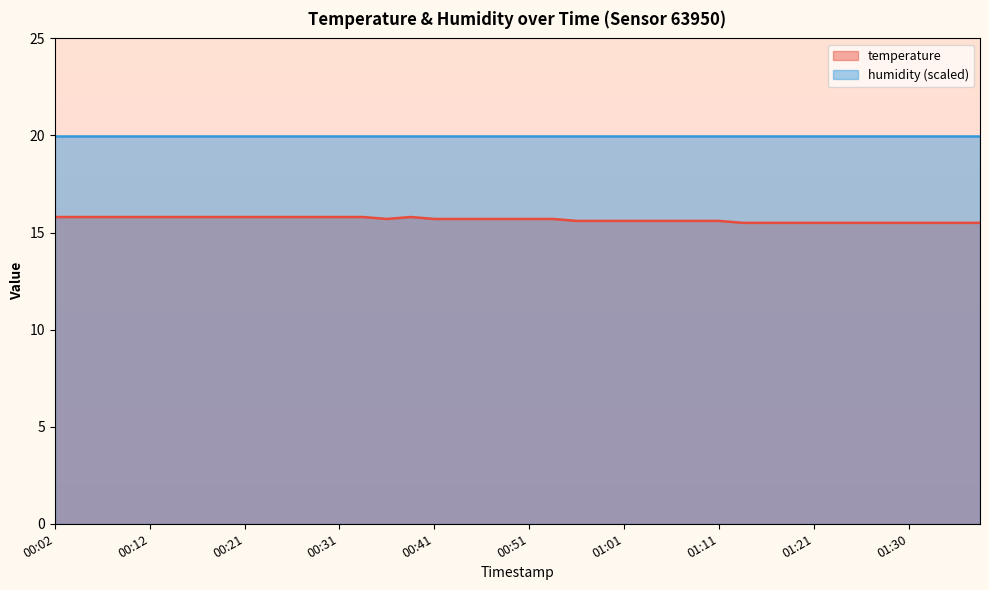

Reading left to right, list all the values displayed in this chart.

15.8	15.8	15.8	15.8	15.8	15.8	15.8	15.8	15.8	15.8	15.8	15.8	15.8	15.8	15.7	15.8	15.7	15.7	15.7	15.7	15.7	15.7	15.6	15.6	15.6	15.6	15.6	15.6	15.6	15.5	15.5	15.5	15.5	15.5	15.5	15.5	15.5	15.5	15.5	15.5